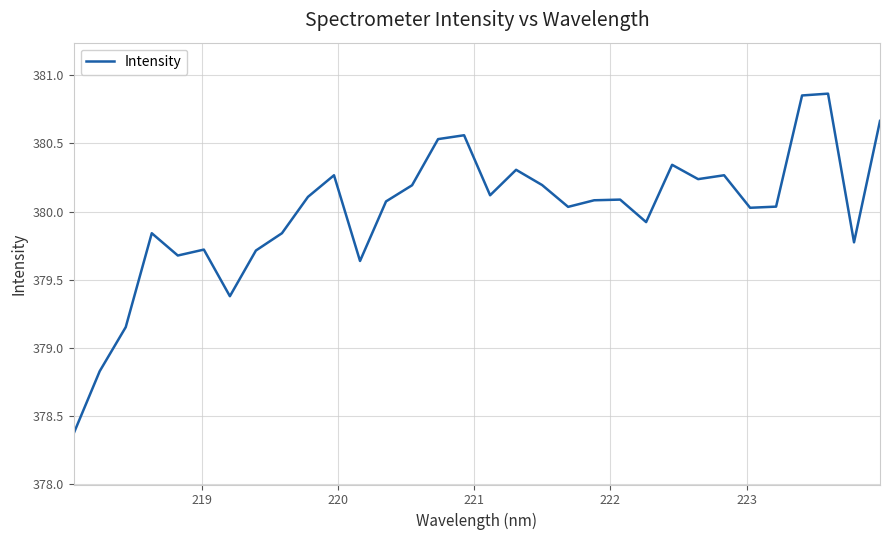

What is the smallest value displayed?

378.4